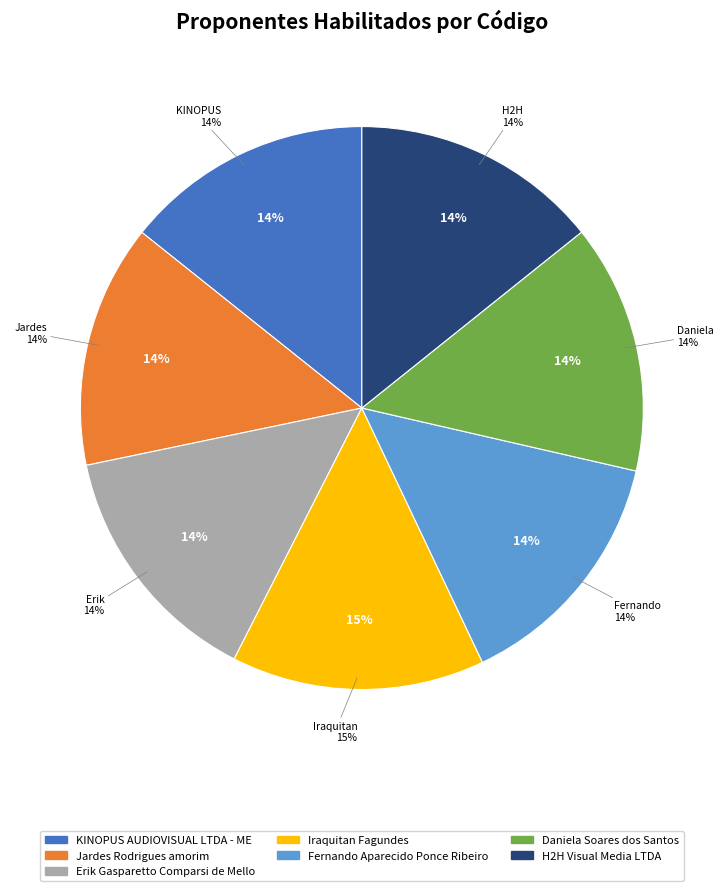

What is the smallest slice in the pie chart?

Jardes Rodrigues amorim